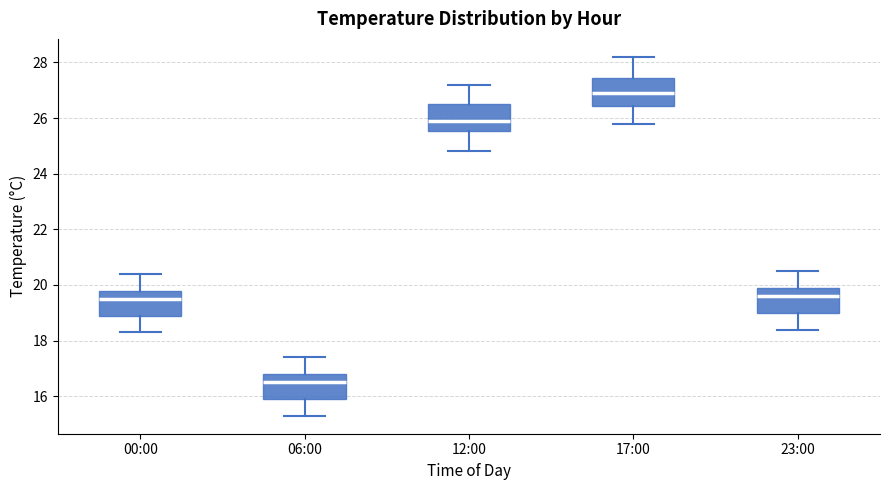

Reading left to right, read every box against the y-axis: the position of its median line, the range the box covers, and the ends of its whiskers. The values are not printed on the chart, so give them approximately, as read against the axis.

00:00: median 19.6, box 19.0 to 19.8, whiskers 18.4 to 20.4
06:00: median 16.6, box 16.0 to 16.8, whiskers 15.4 to 17.4
12:00: median 26.0, box 25.6 to 26.6, whiskers 24.8 to 27.2
17:00: median 27.0, box 26.4 to 27.4, whiskers 25.8 to 28.2
23:00: median 19.6, box 19.0 to 20.0, whiskers 18.4 to 20.6